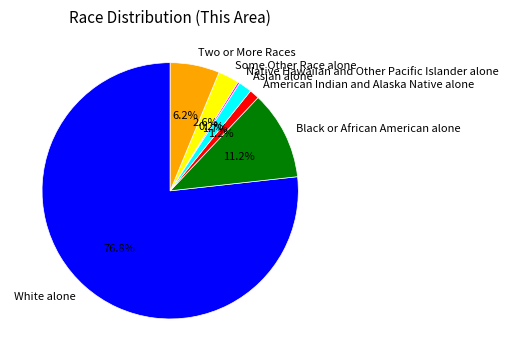

What is the largest slice in the pie chart?

White alone